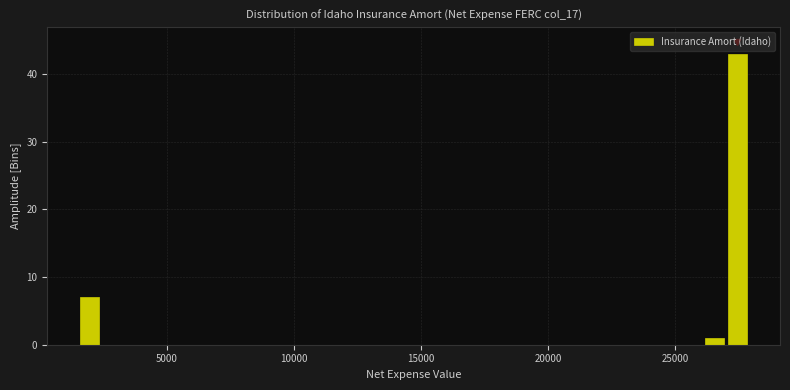

Read against the x-axis, roughly where is the centre of the tallest bar?

27500